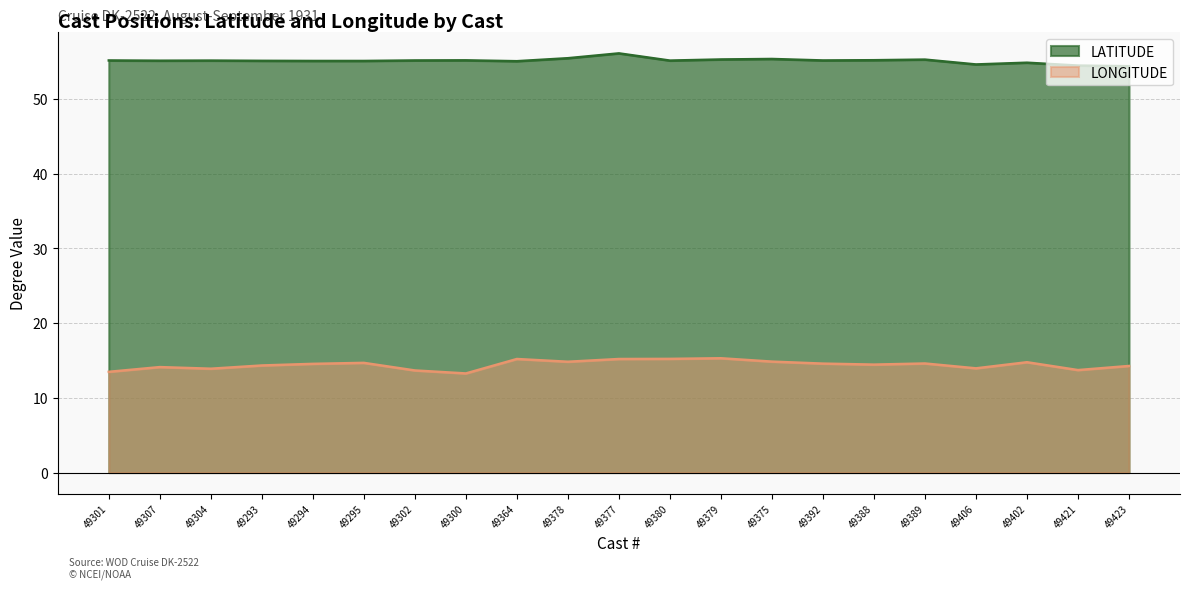

How many lines are shown in the chart?

2